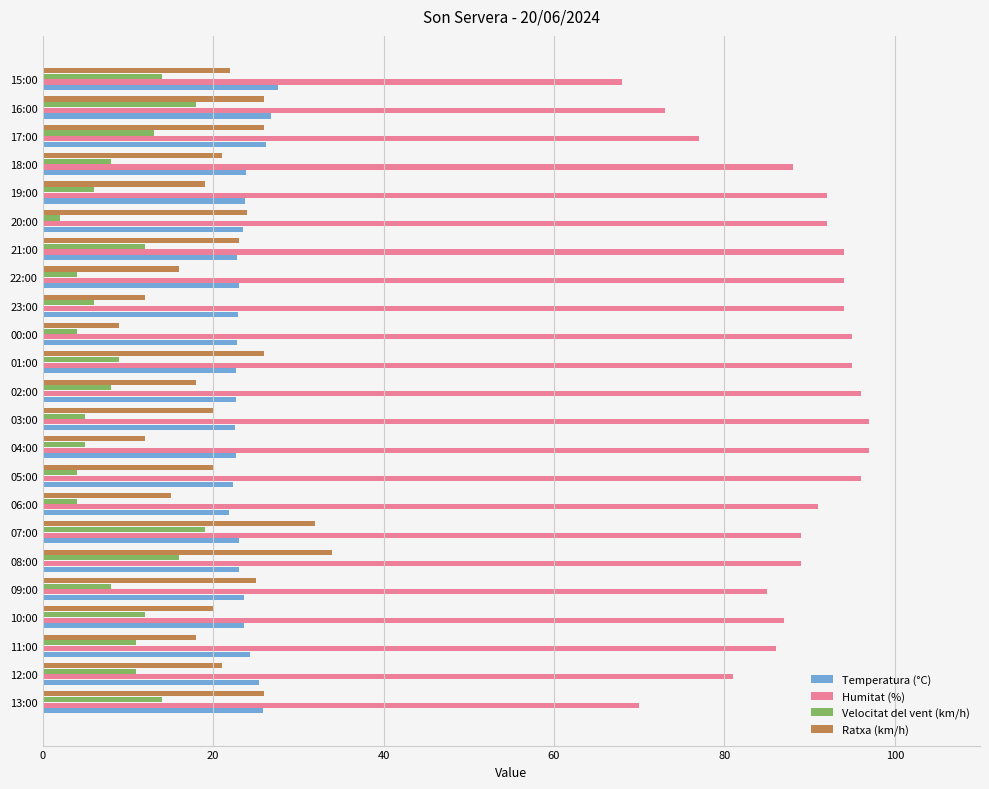

What are all the series names shown in the legend?

Temperatura (°C), Humitat (%), Velocitat del vent (km/h), Ratxa (km/h)